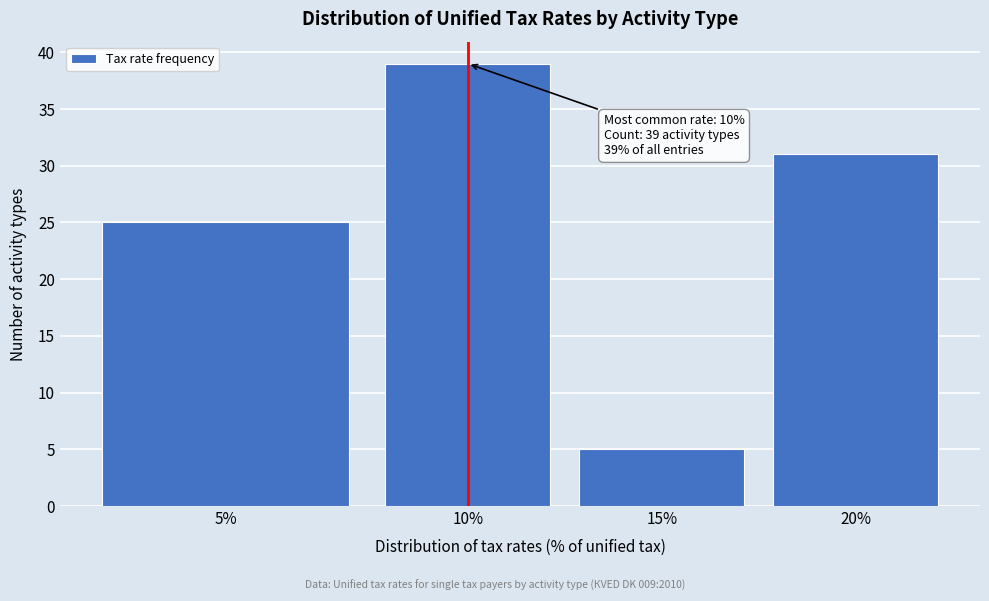

Reading right to left, what are all the values shown in this chart?

31	5	39	25